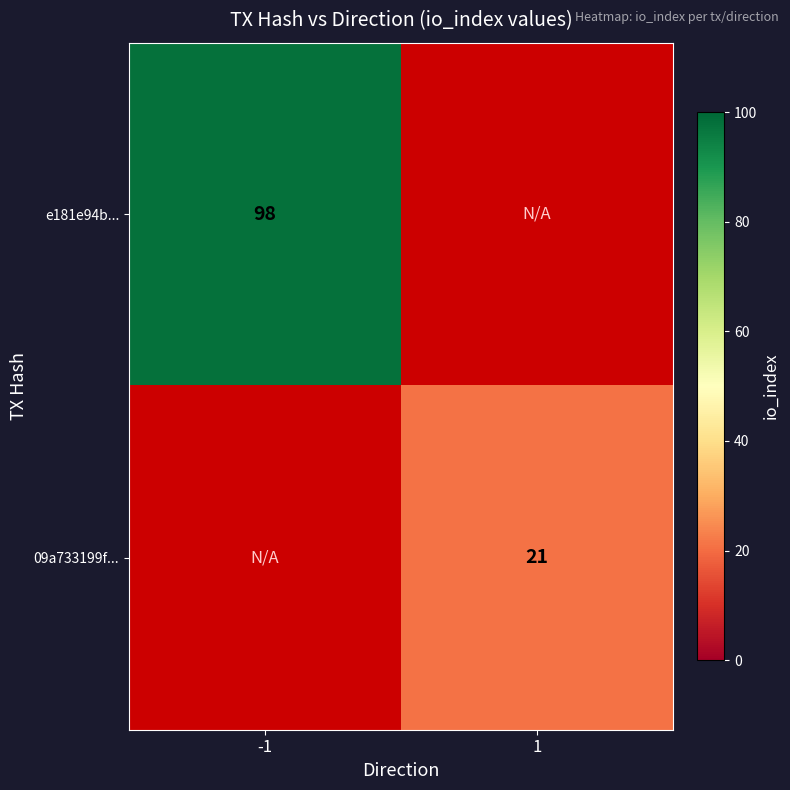

Is it true that 09a733199f... equals 15 at 1?

False